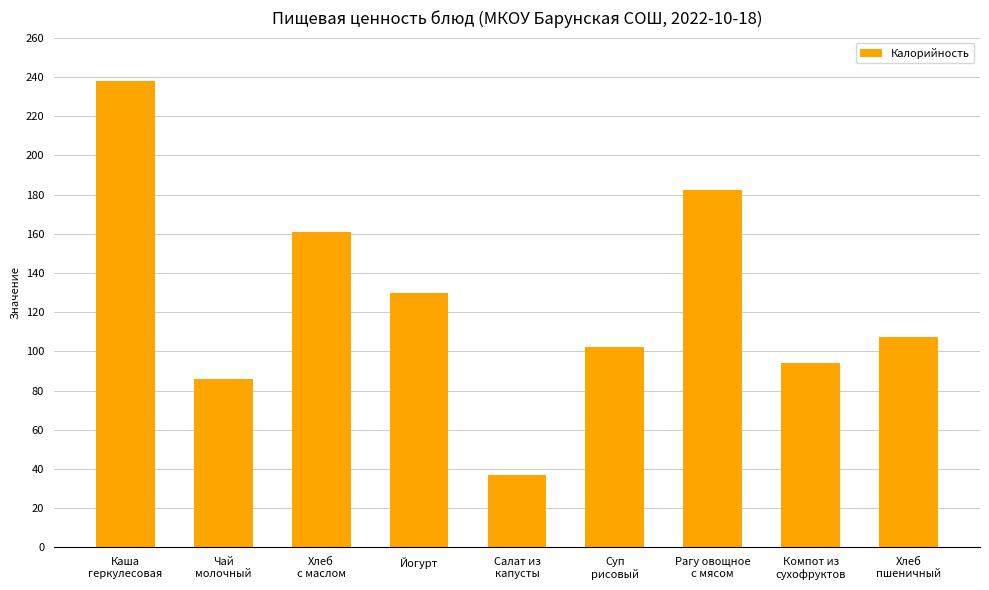

What is the average value?

126.4